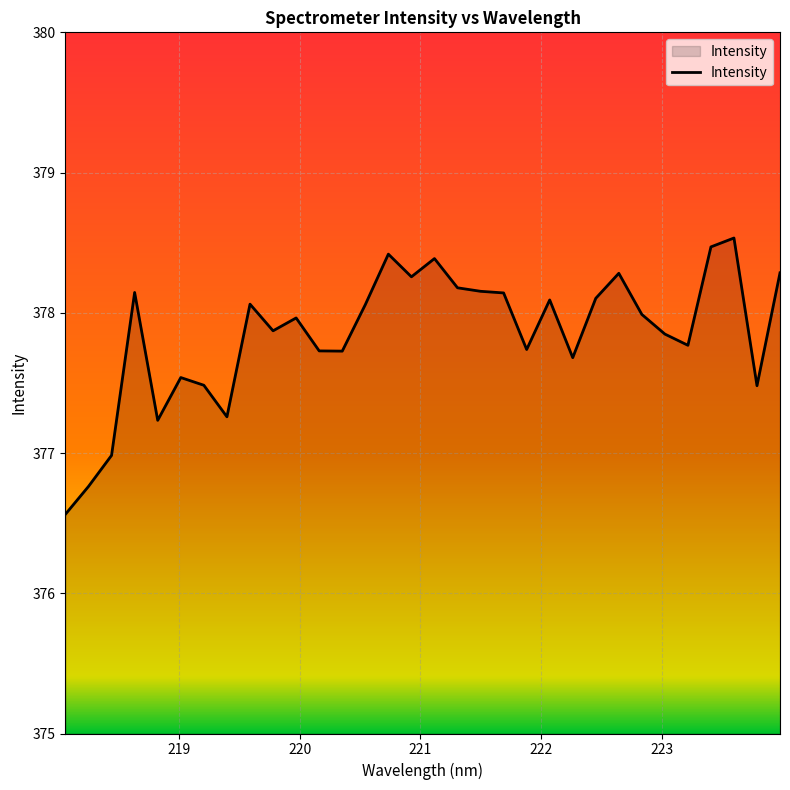

What is the greatest value displayed?

378.5